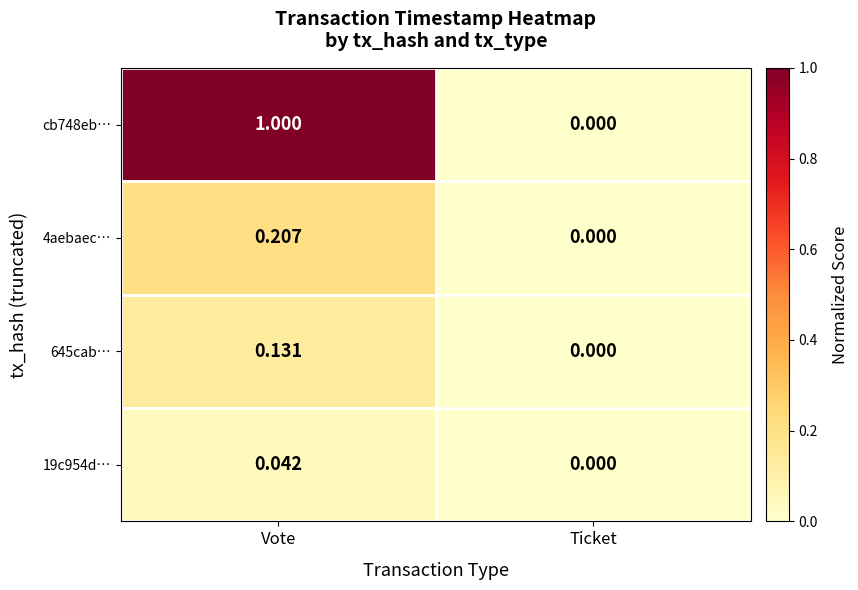

Which series changed the most between Vote and Ticket?

cb748eb…